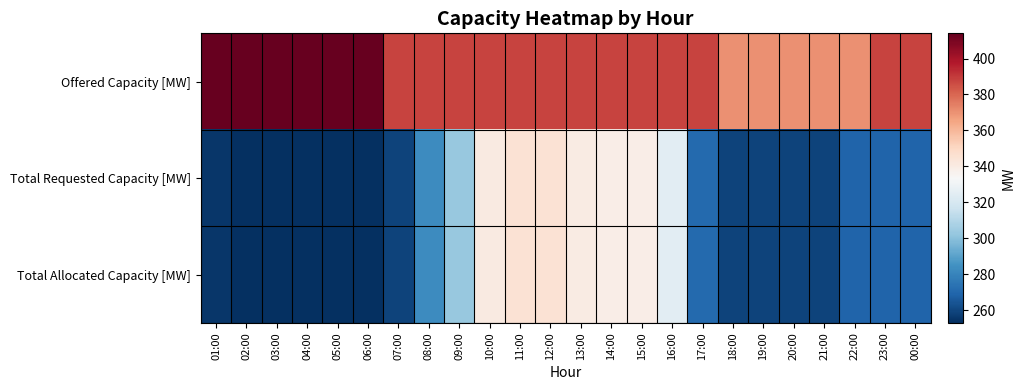

How many categories are shown in the chart?

24